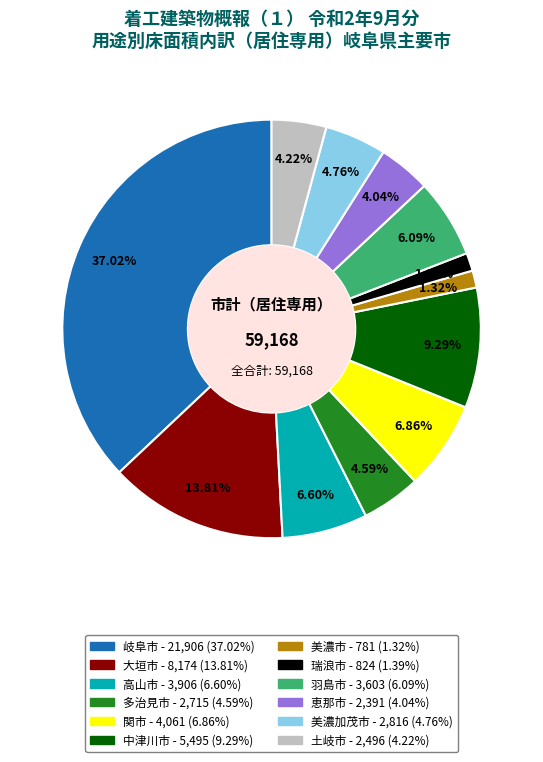

Approximately how many times larger is the value at 美濃加茂市 compared to 関市?

0.7